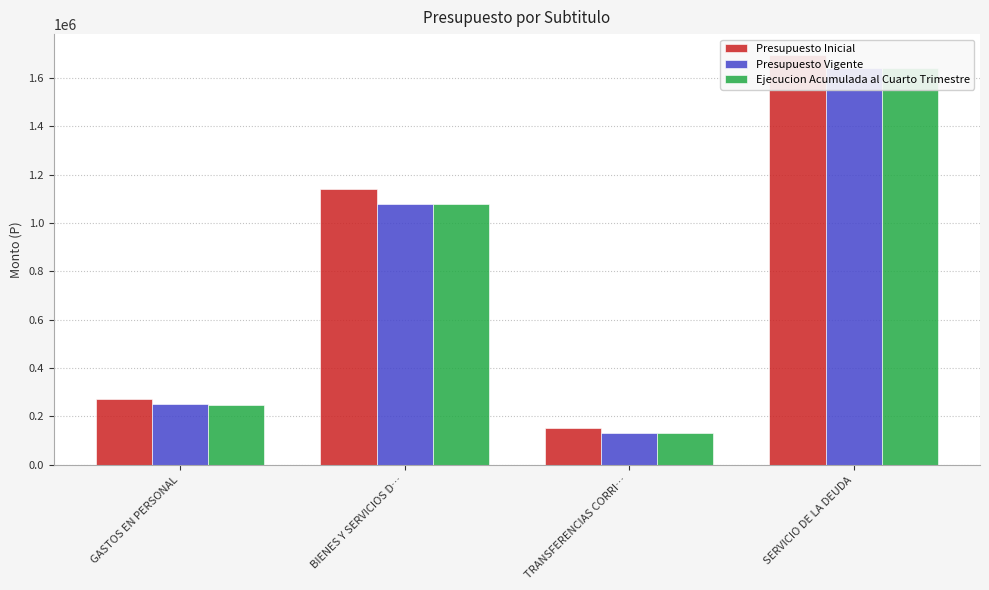

What is the label of the 4th bar from the left?

SERVICIO DE LA DEUDA